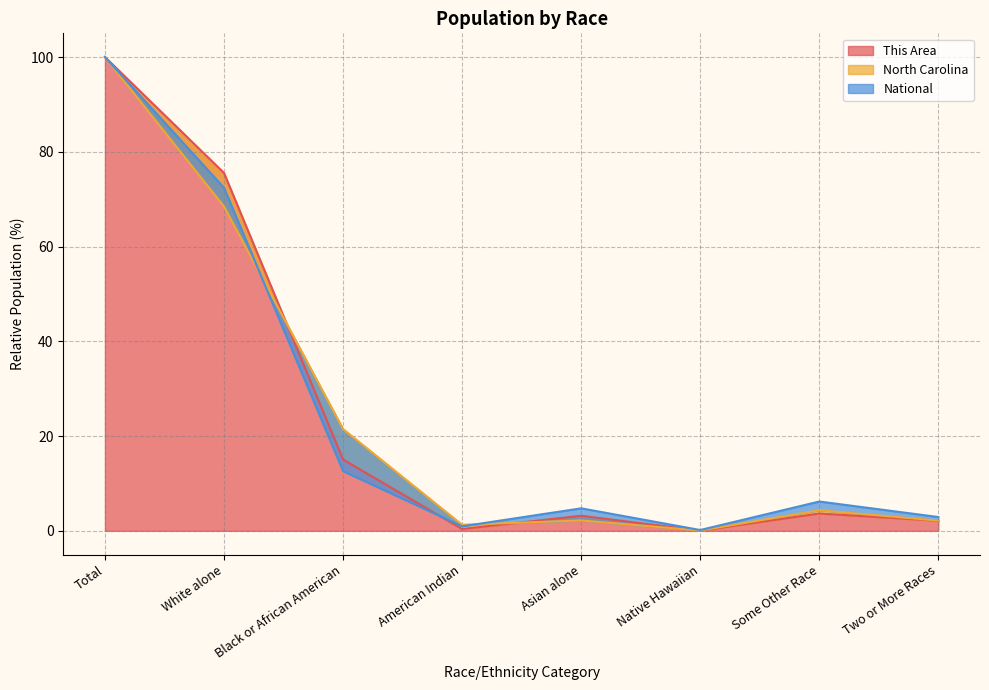

What is the total value across all series at White alone?

216.4